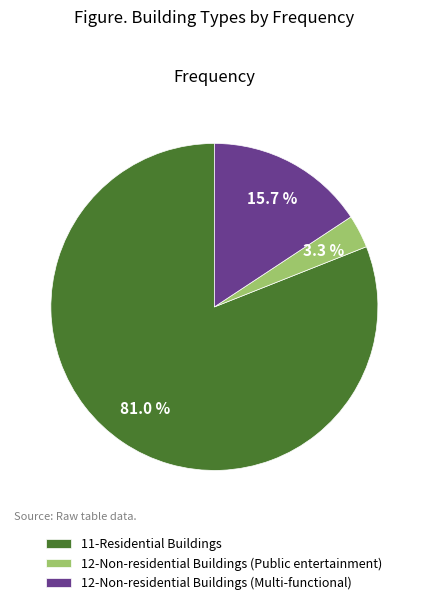

Do 12-Non-residential Buildings (Multi-functional) and 12-Non-residential Buildings (Public entertainment) together represent more than half of the pie?

No